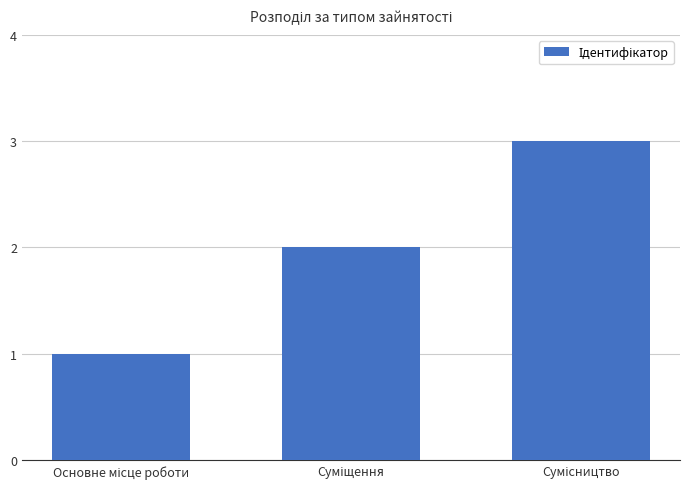

What is the greatest value displayed?

3